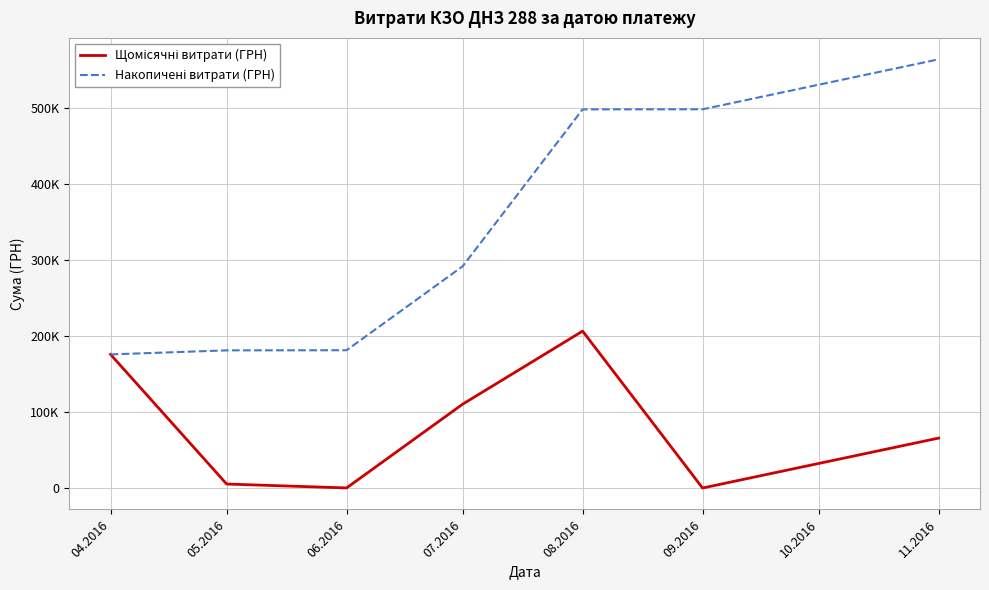

Does the chart display data point markers on the line(s)?

No